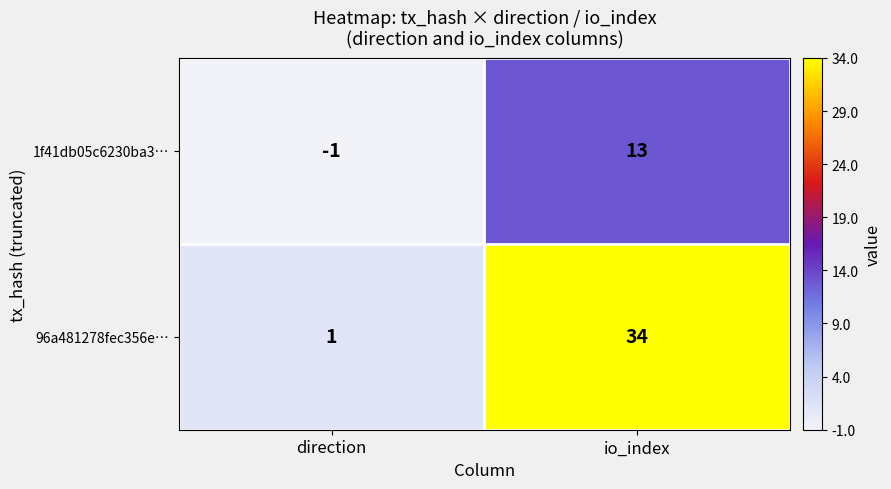

Reading right to left, list all the values displayed in this chart.

1f41db05c6230ba3…: 13	-1
96a481278fec356e…: 34	1